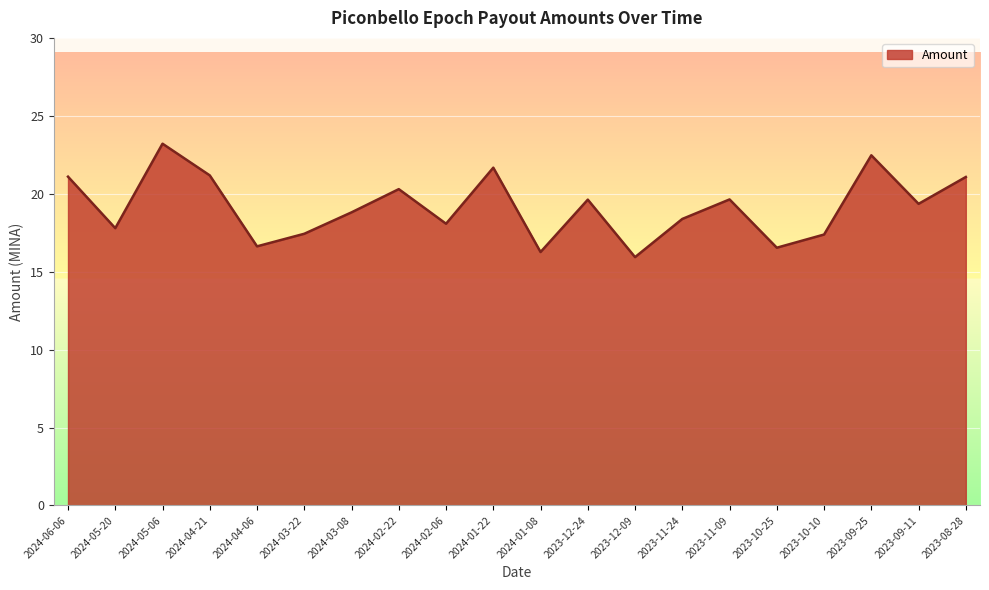

The chart shows a value of 25.9 at 2023-12-09. True or false?

False